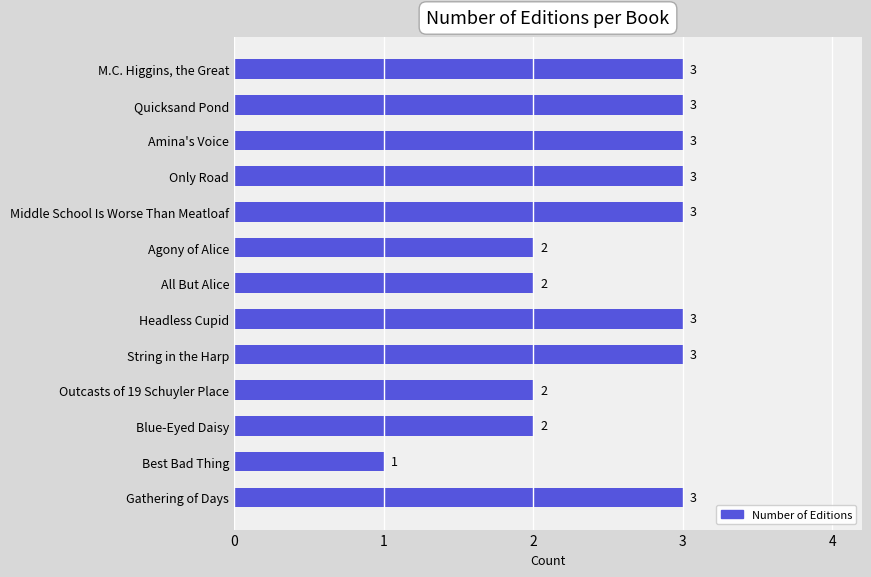

The value at String in the Harp is 1. True or false?

False